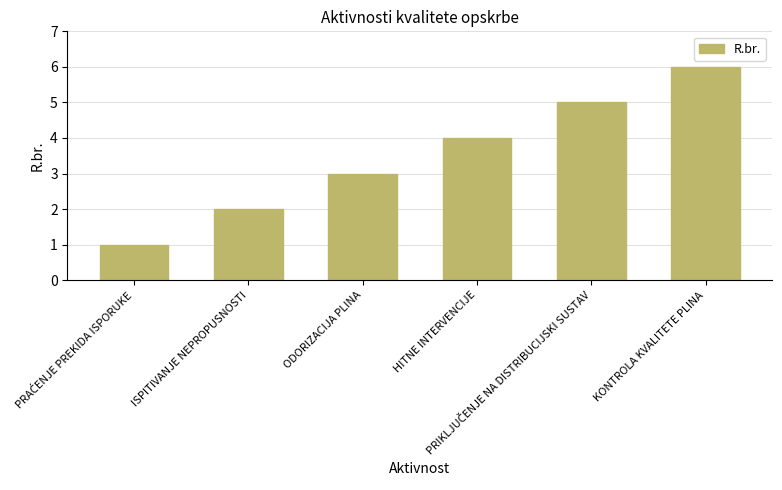

The value at ISPITIVANJE NEPROPUSNOSTI is 1. True or false?

False